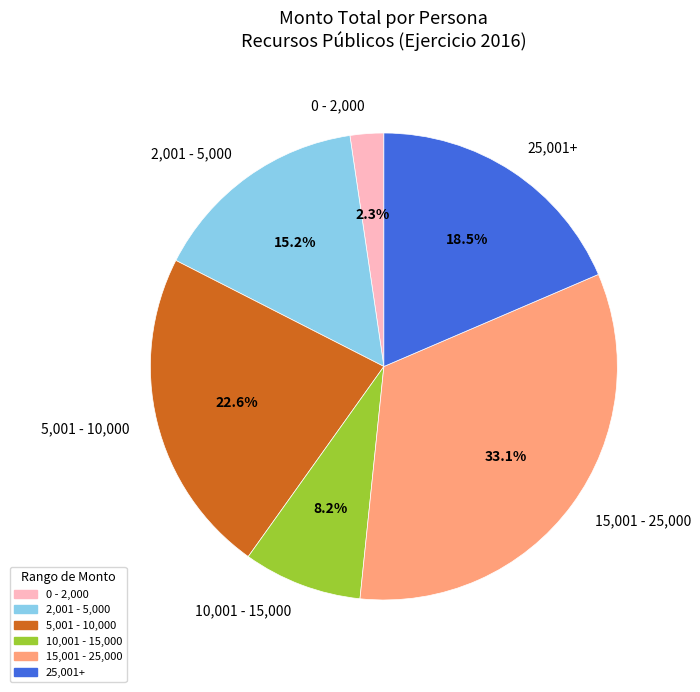

How many segments does this pie chart have?

6